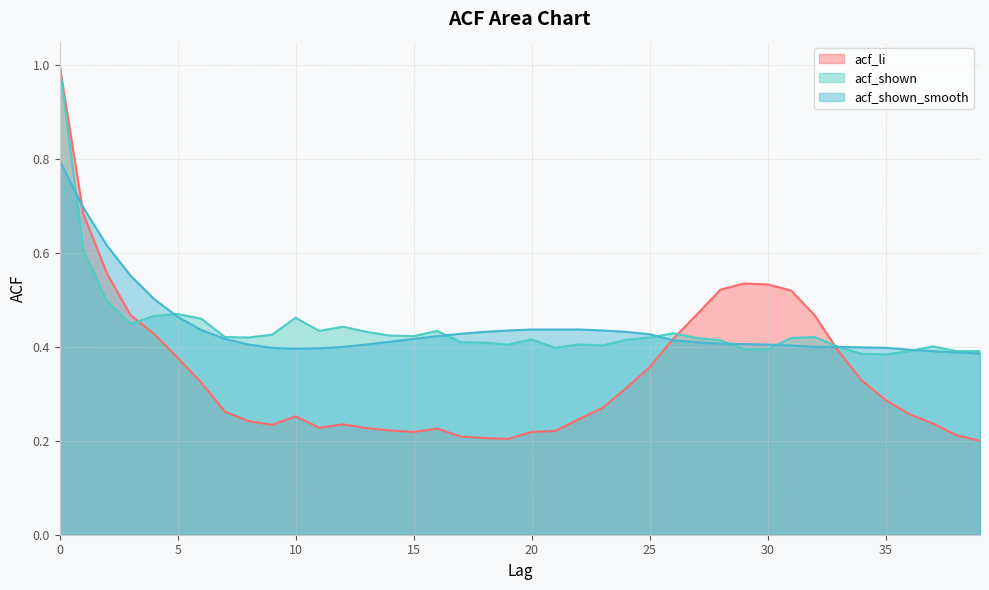

List the series in order of their peak value, lowest first.

acf_shown_smooth, acf_li, acf_shown